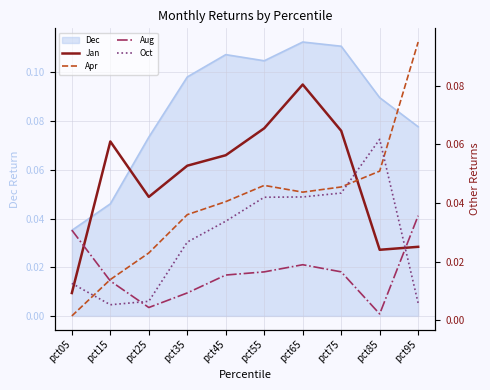

Reading left to right, what are all the values shown in this chart?

Jan: 0.0	0.1	0.0	0.1	0.1	0.1	0.1	0.1	0.0	0.0
Apr: 0.0	0.0	0.0	0.0	0.0	0.0	0.0	0.0	0.1	0.1
Aug: 0.0	0.0	0.0	0.0	0.0	0.0	0.0	0.0	0.0	0.0
Oct: 0.0	0.0	0.0	0.0	0.0	0.0	0.0	0.0	0.1	0.0